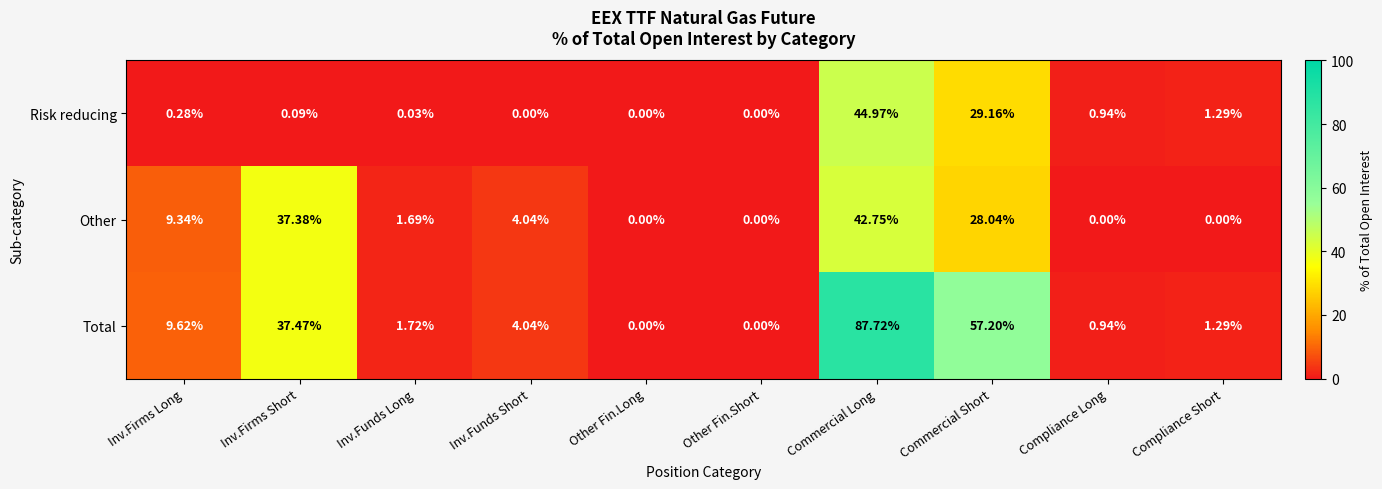

Where does the Total series first go above 4?

Inv.Firms Long